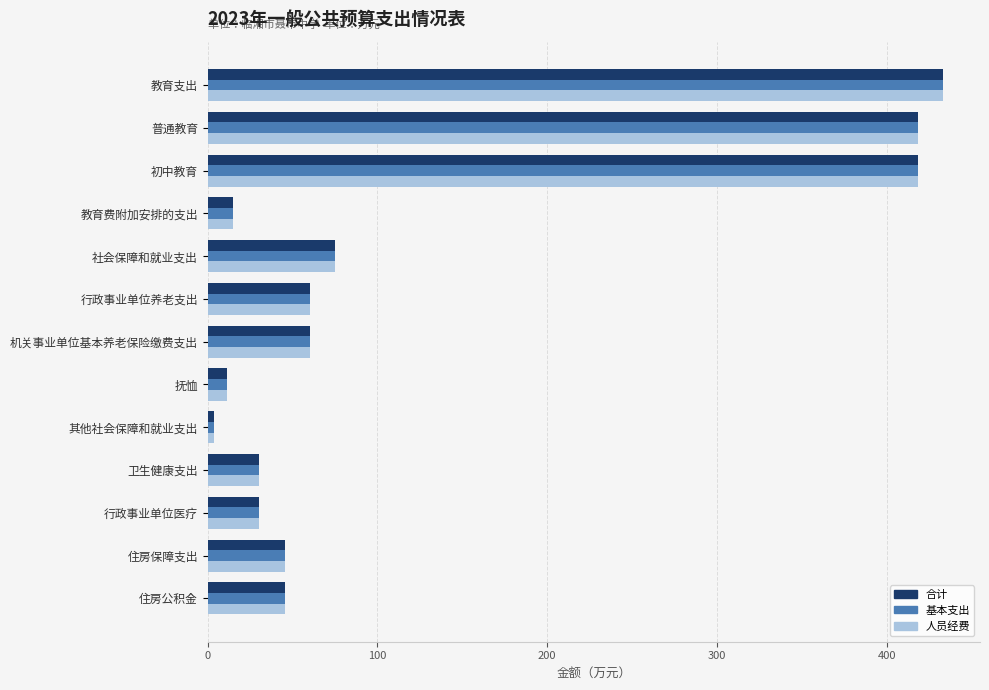

Is it true that 合计 equals 60.3 at 行政事业单位养老支出?

True